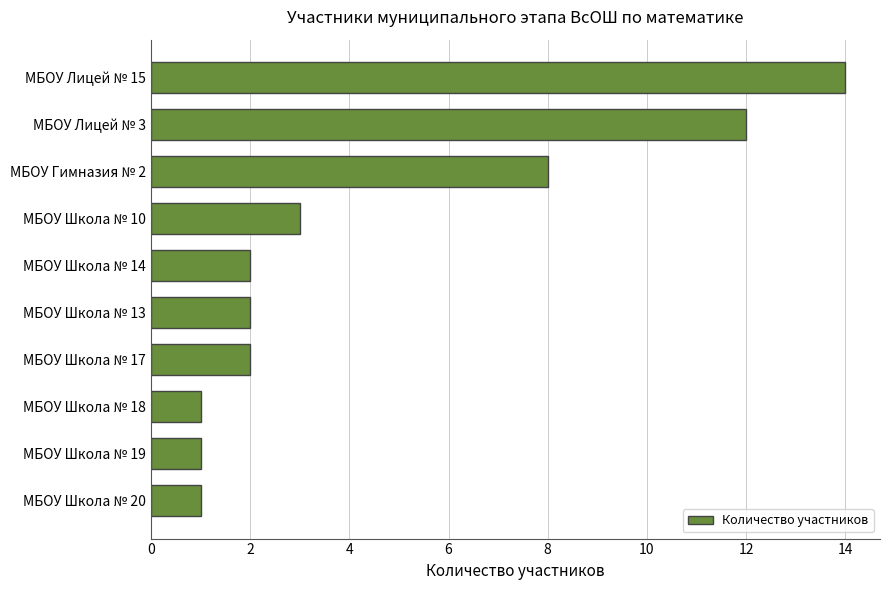

What is the difference between the maximum and minimum values?

13